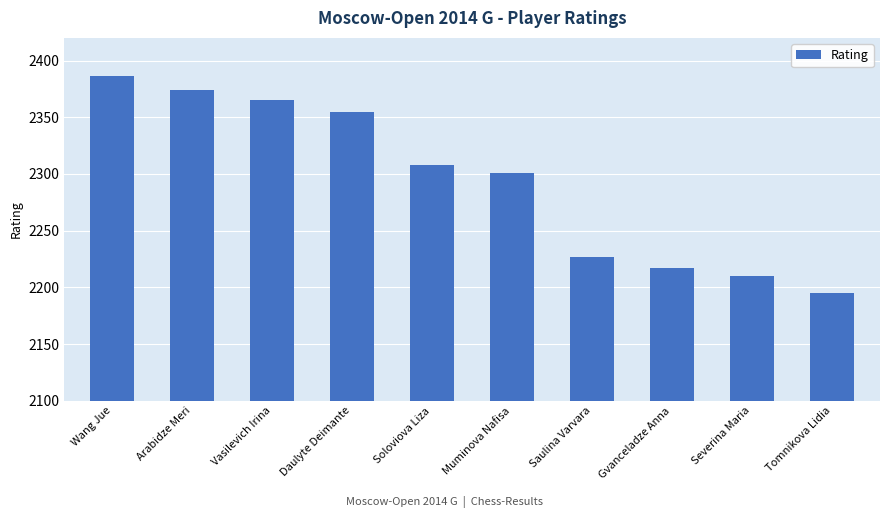

How many data points does each series have?

10